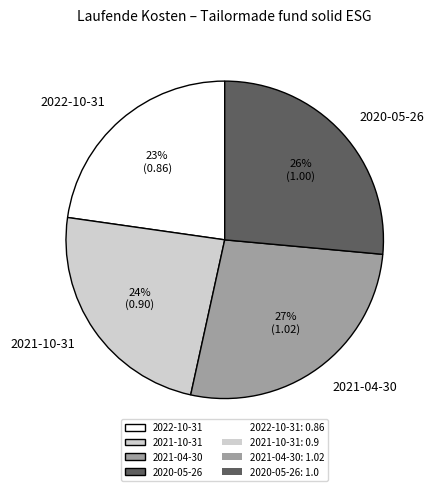

To the nearest percent, what portion does 2022-10-31 represent?

23%